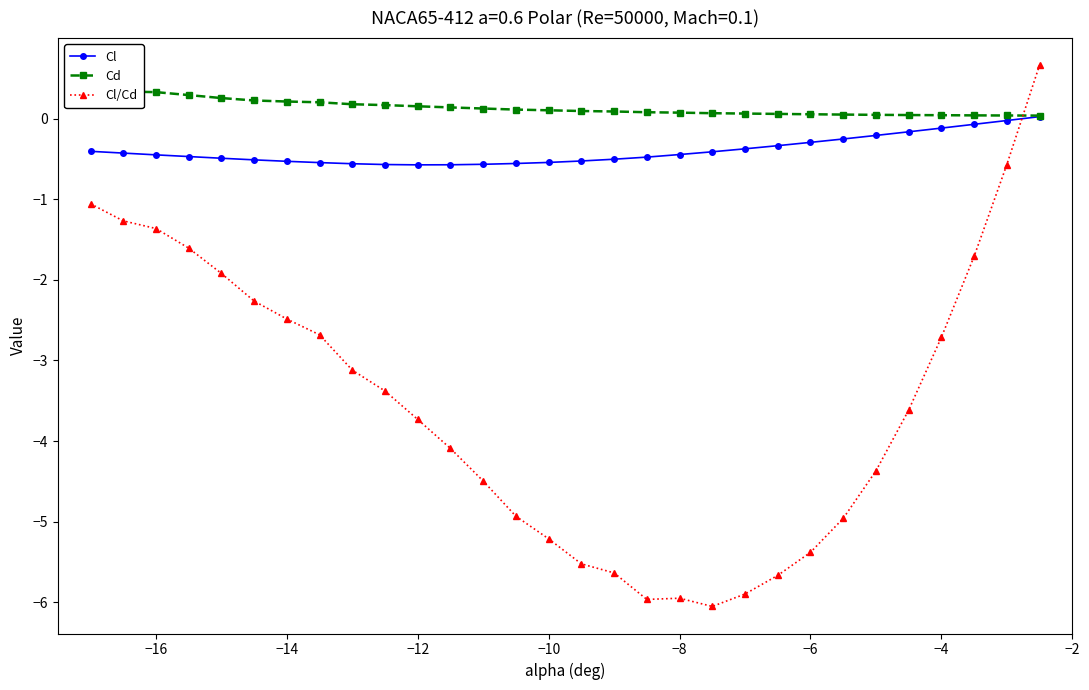

Which series ends up on top after the final intersection of Cl and Cl/Cd?

Cl/Cd